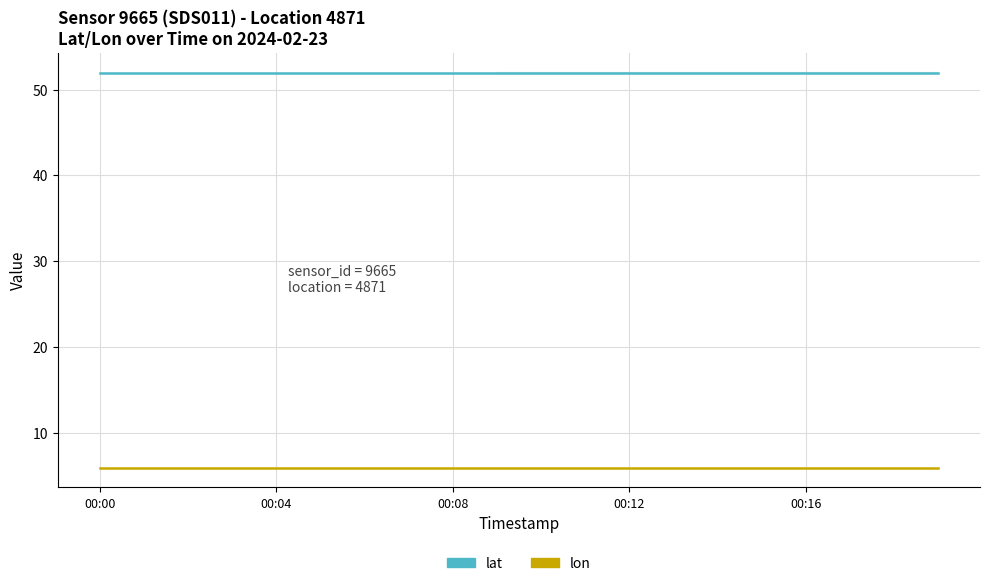

The lon series shows 9.9 at 11. True or false?

False